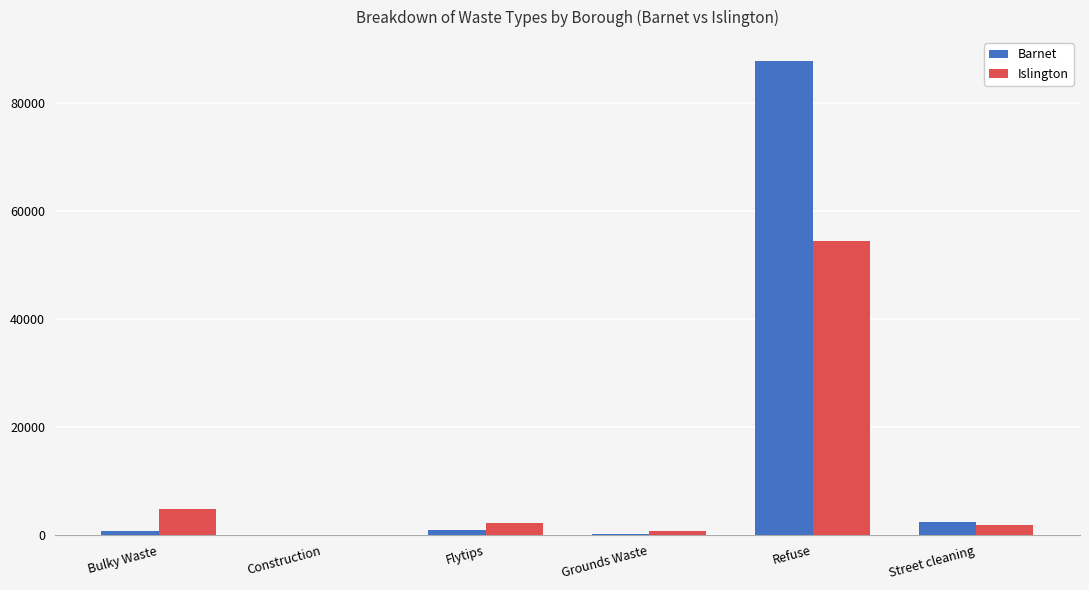

At which category is the sum across all series the highest?

Refuse